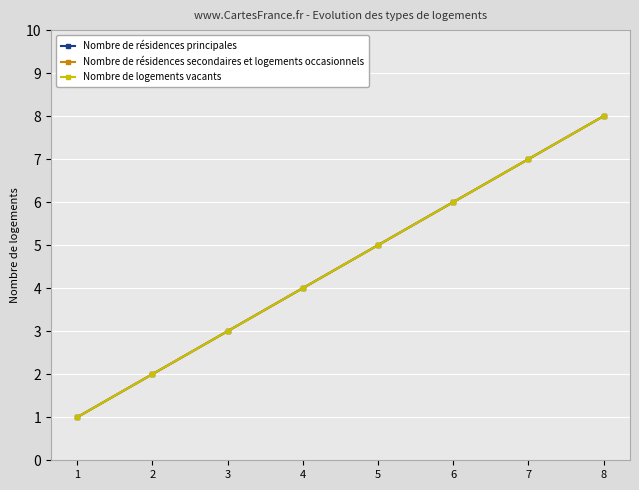

Does the chart have visible grid lines?

Yes